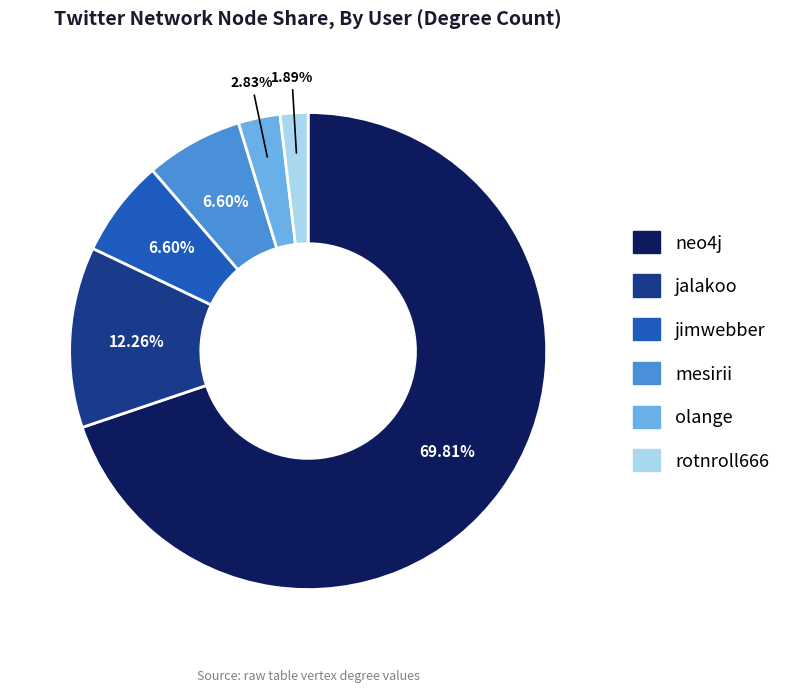

Is there any slice that represents more than half of the pie?

Yes